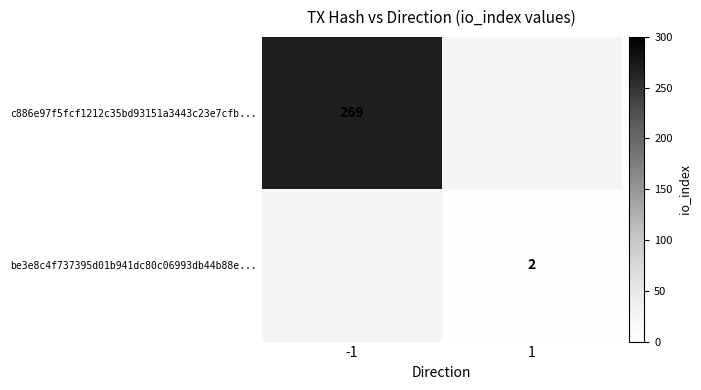

Between 1 and -1, which is larger?

-1